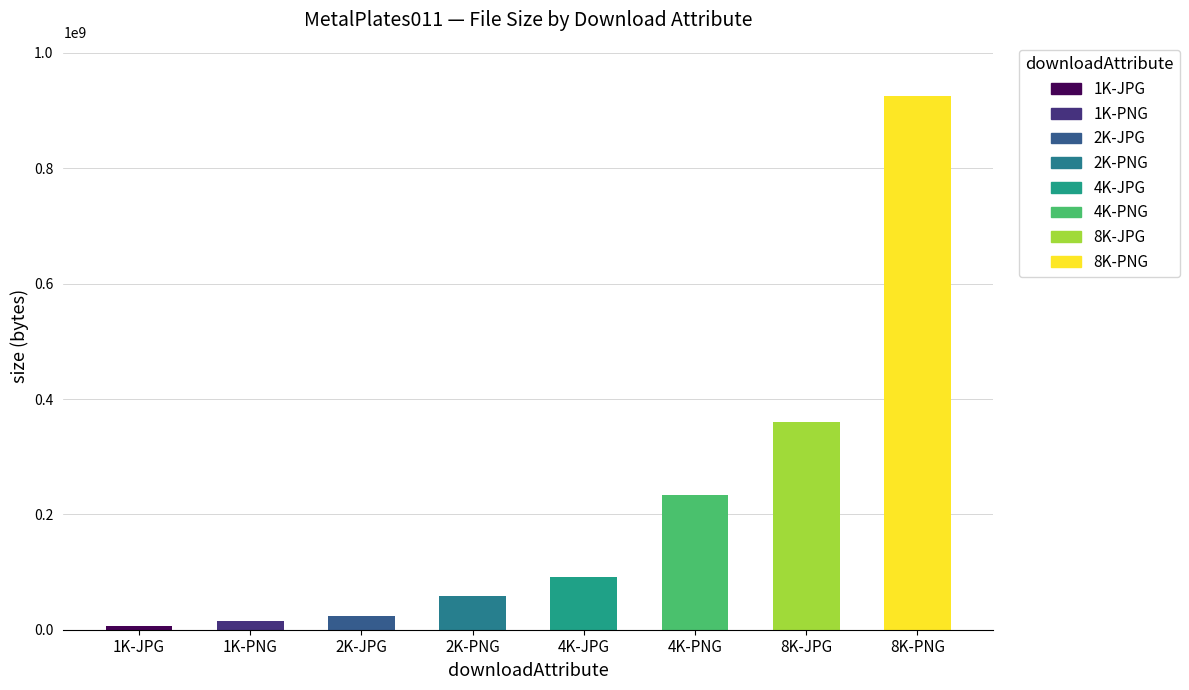

What is the sum of all values?

1716257907